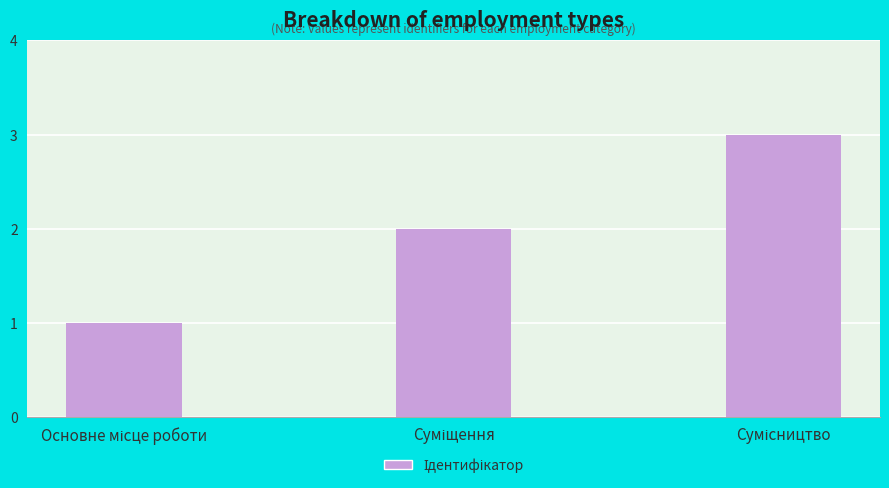

Reading left to right, list all the values displayed in this chart.

1	2	3